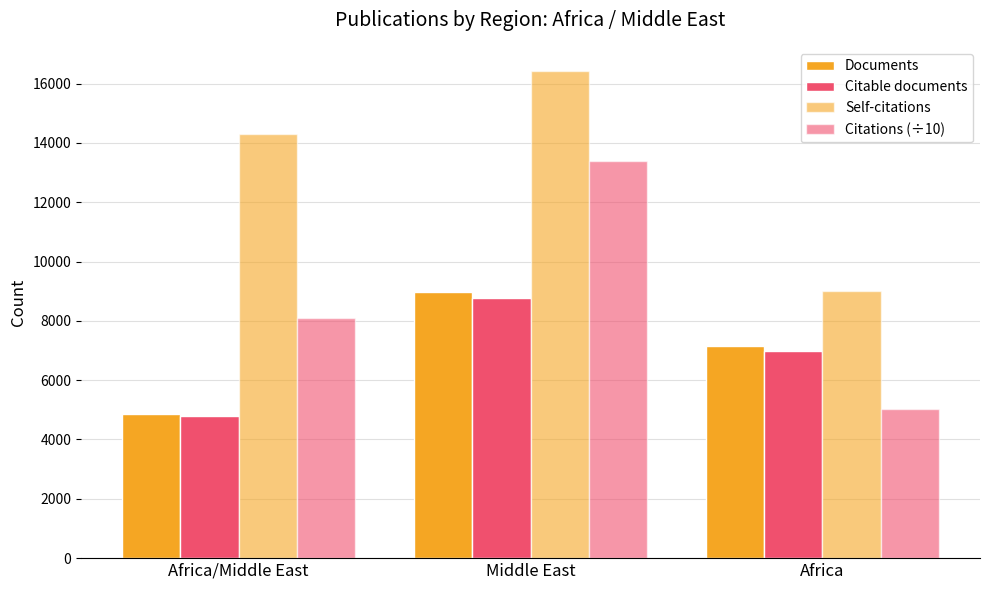

Which series has the largest total across all categories?

Self-citations